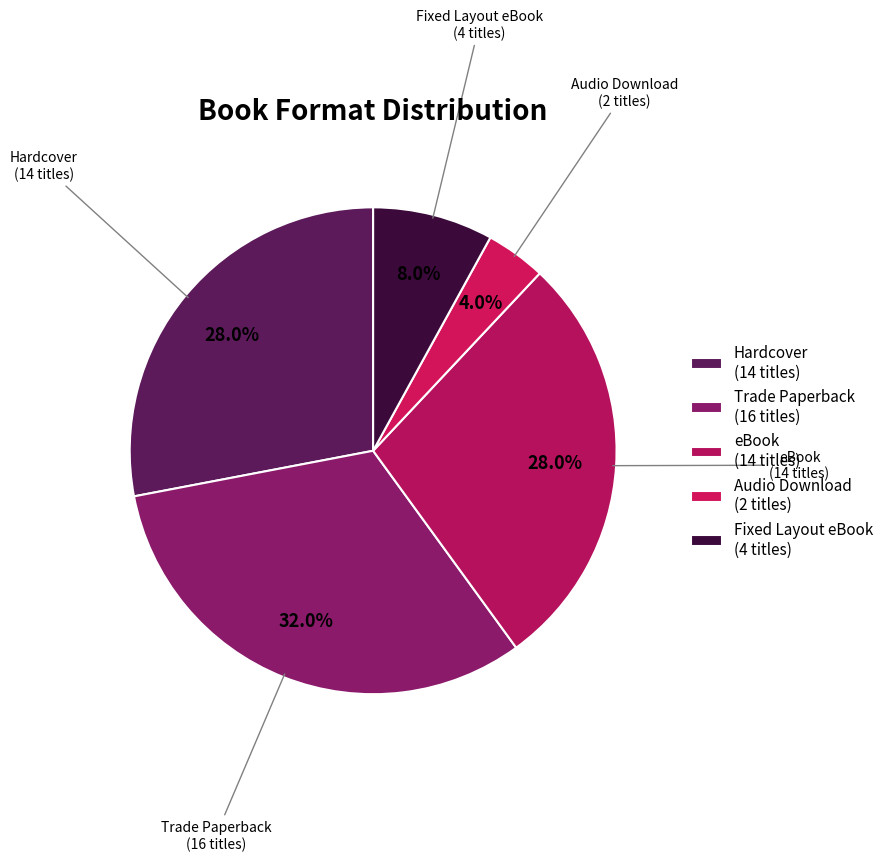

Which has a higher value, Fixed Layout eBook or Audio Download?

Fixed Layout eBook